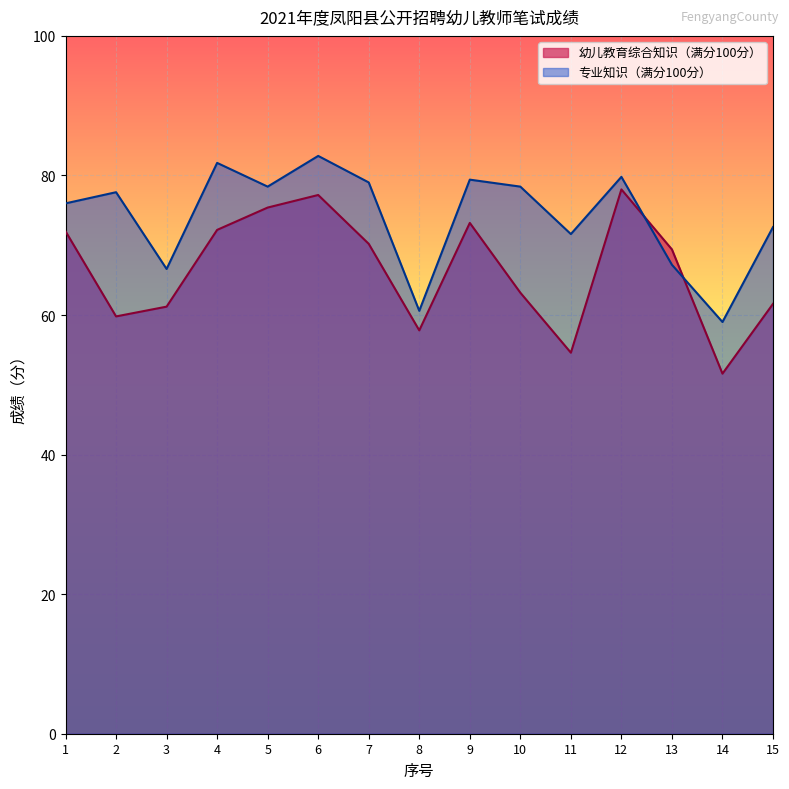

After their last crossing, which series has the higher values: 幼儿教育综合知识 or 专业知识?

专业知识